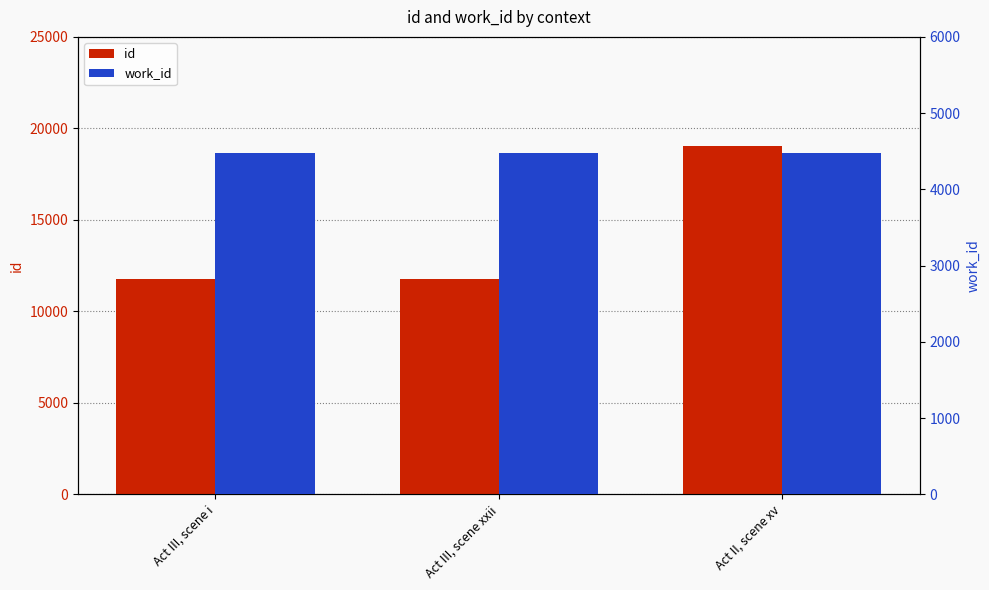

What is the value of the work_id bar at the 1st from the left?

4477